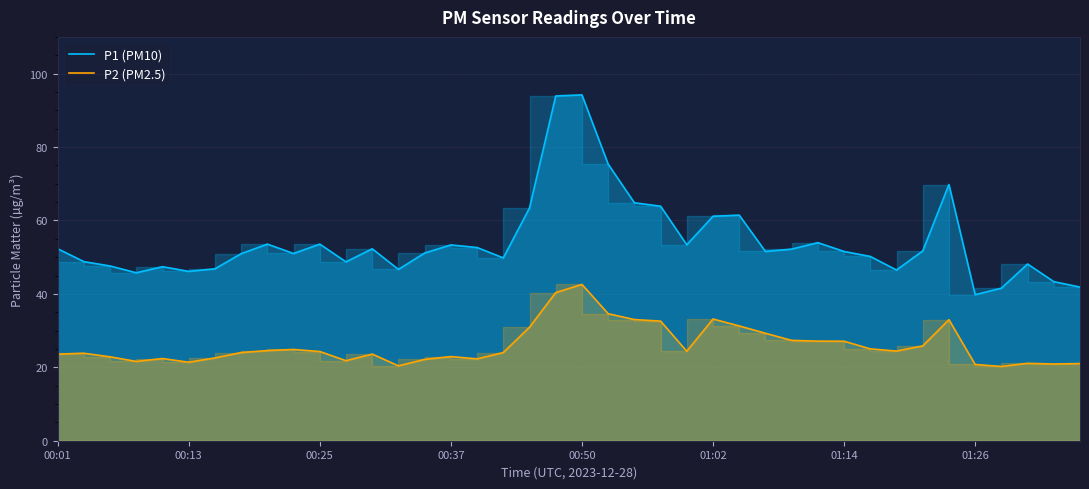

What is the sum of all P1 (PM10) values?

2172.0